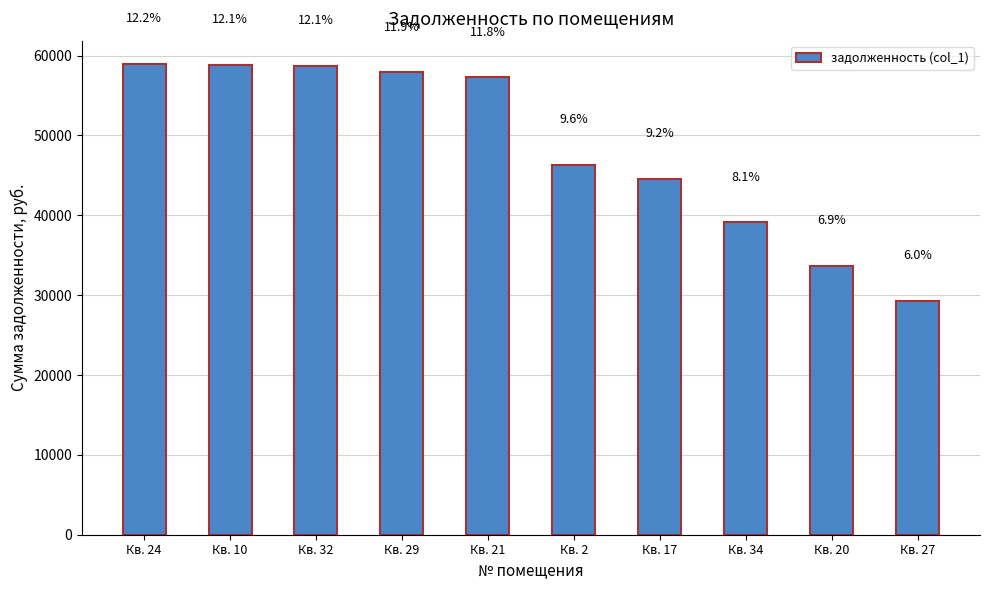

Are the bars horizontal?

No